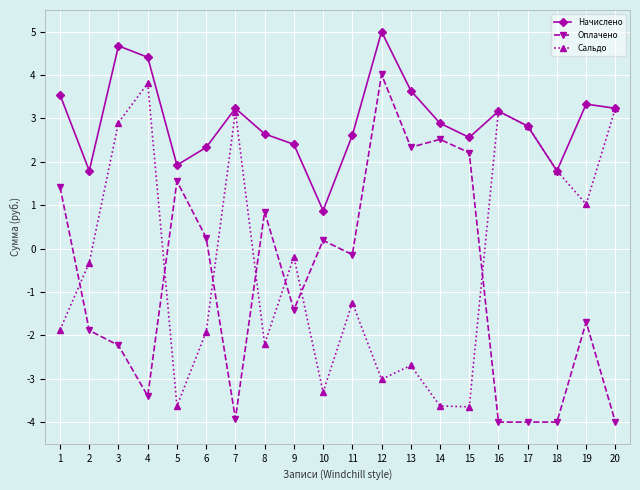

What is the value of the Оплачено point at the 5th from the left?

1.6